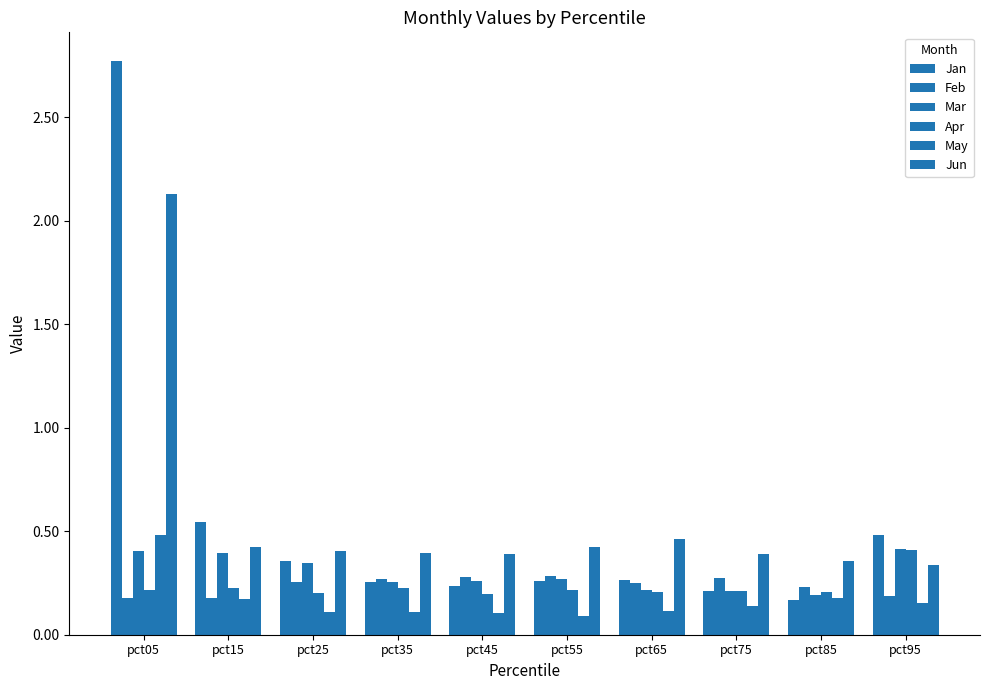

What is the sum of the Jan values at pct55 and pct25?

0.6